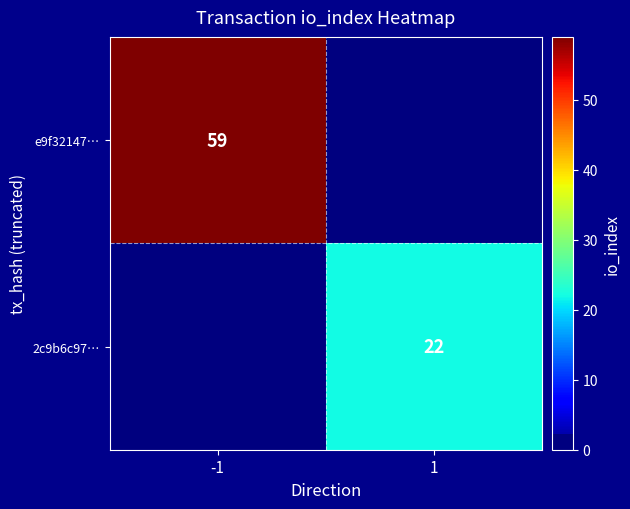

The 2c9b6c97… series shows 22 at 1. True or false?

True